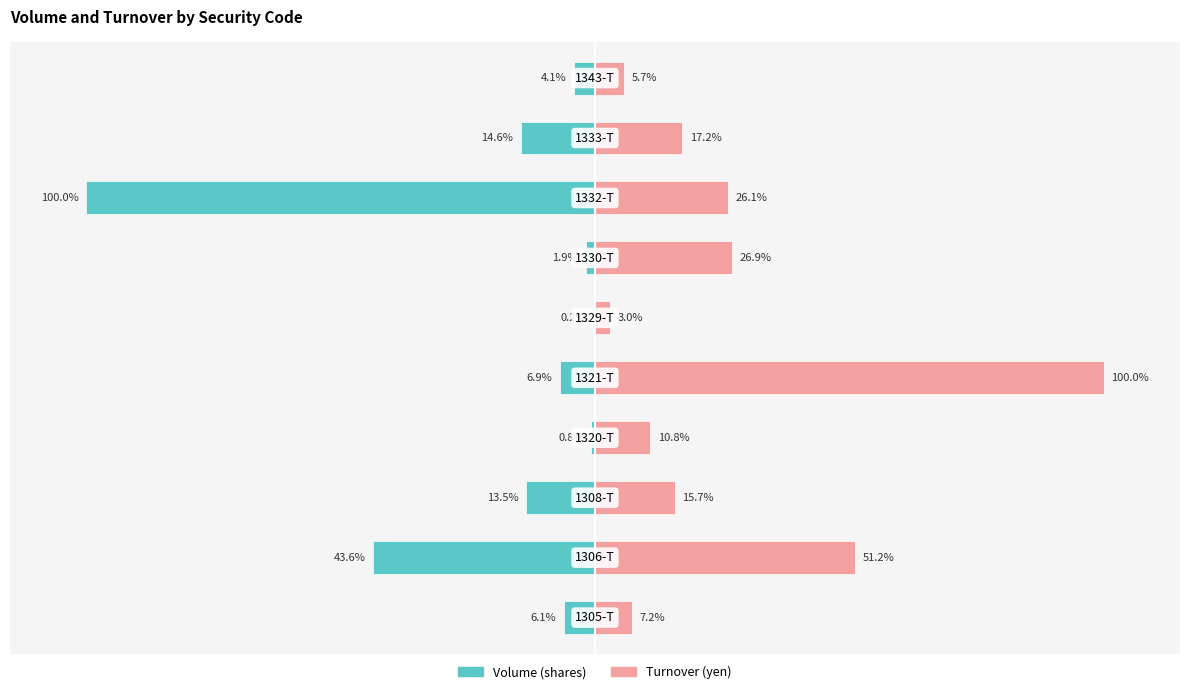

What are all the series names shown in the legend?

Volume (shares), Turnover (yen)